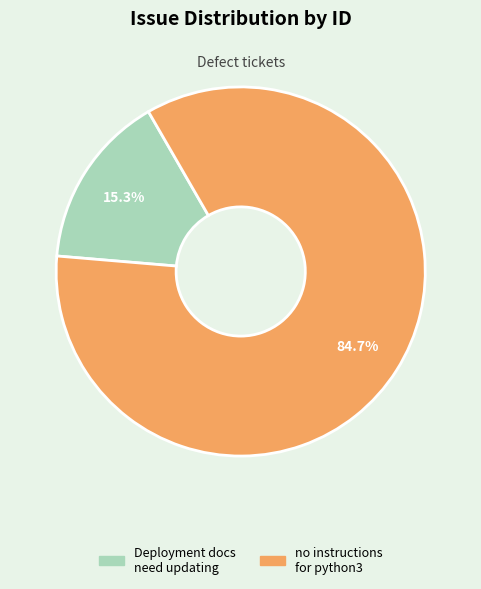

Between no instructions for python3 and Deployment docs need updating, which is larger?

no instructions for python3